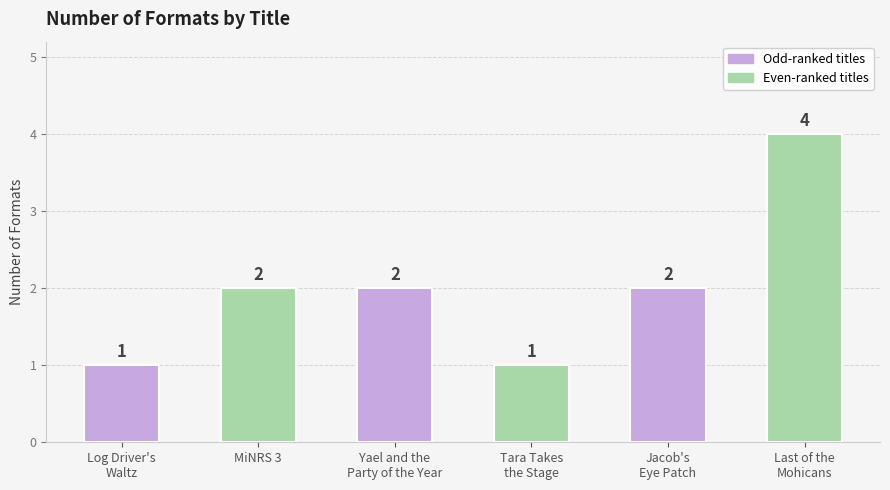

What position from the left is MiNRS 3?

2